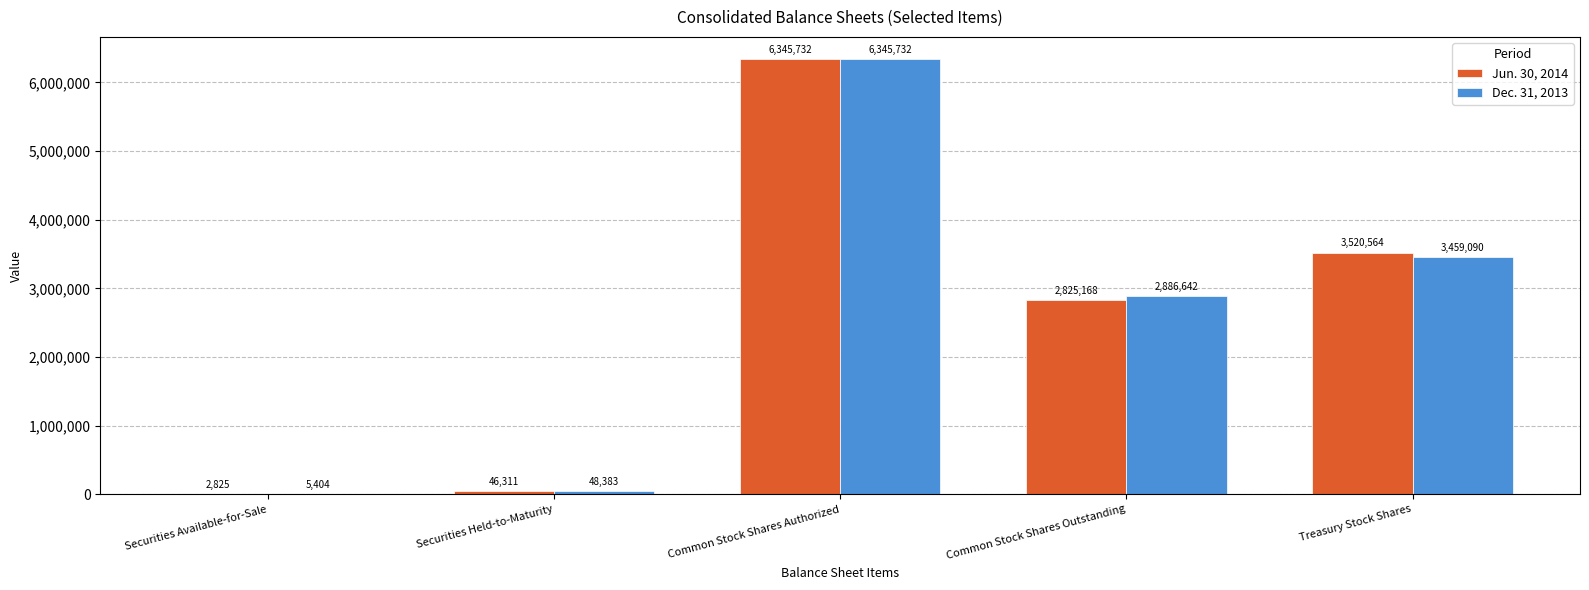

Which category has the highest value across all series?

Common Stock Shares Authorized